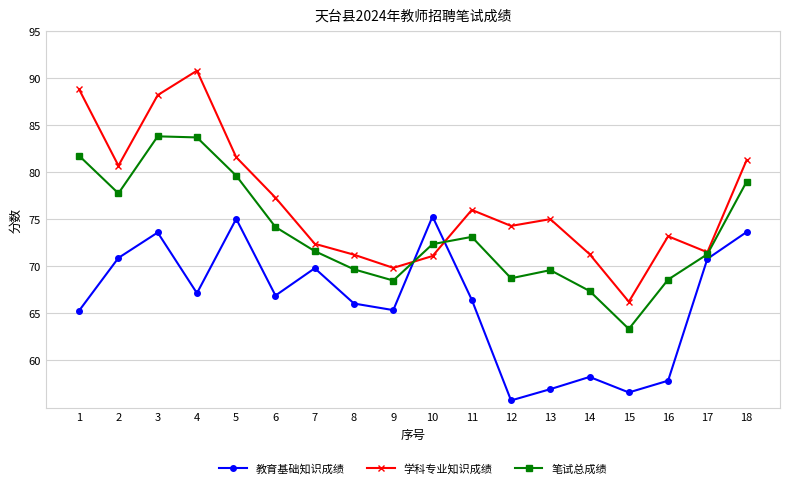

Is this an area chart (filled region under the line)?

No